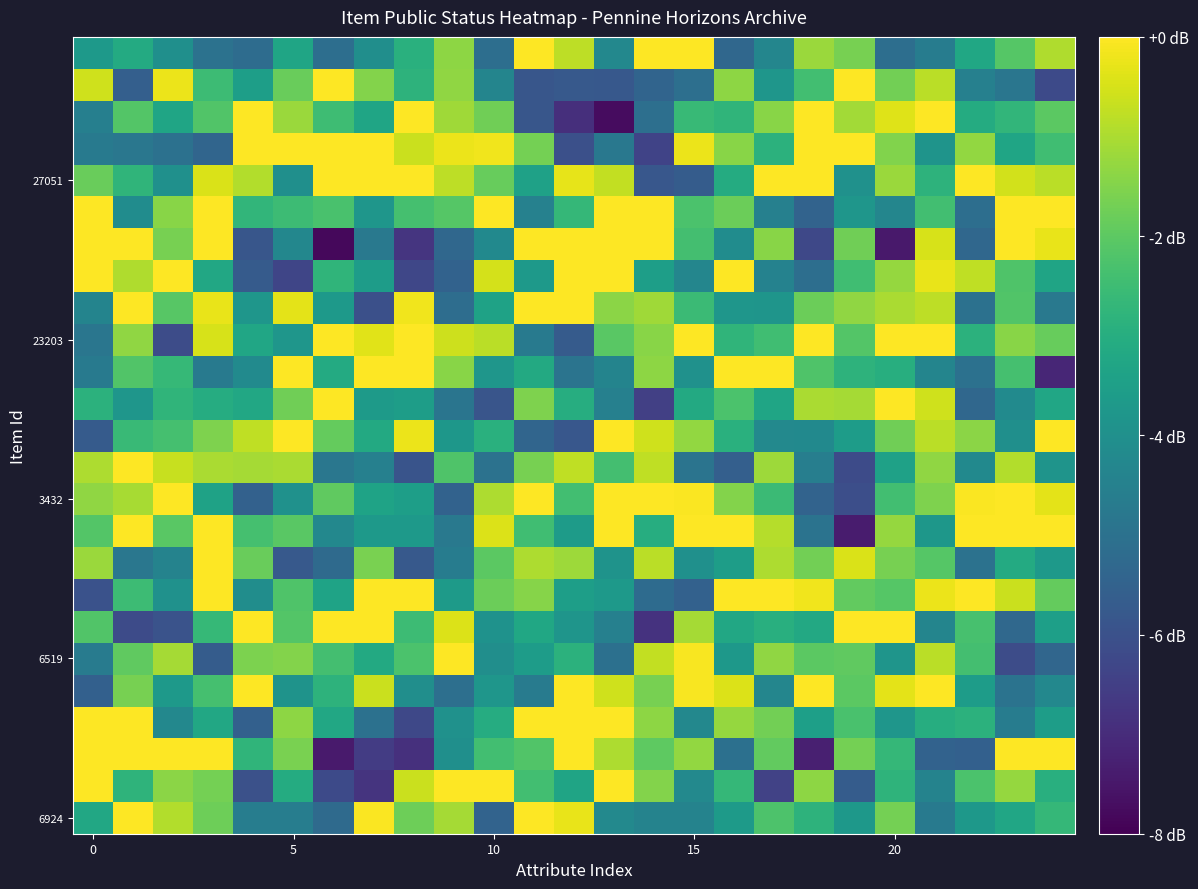

At which category does the chart reach its minimum across all series?

6